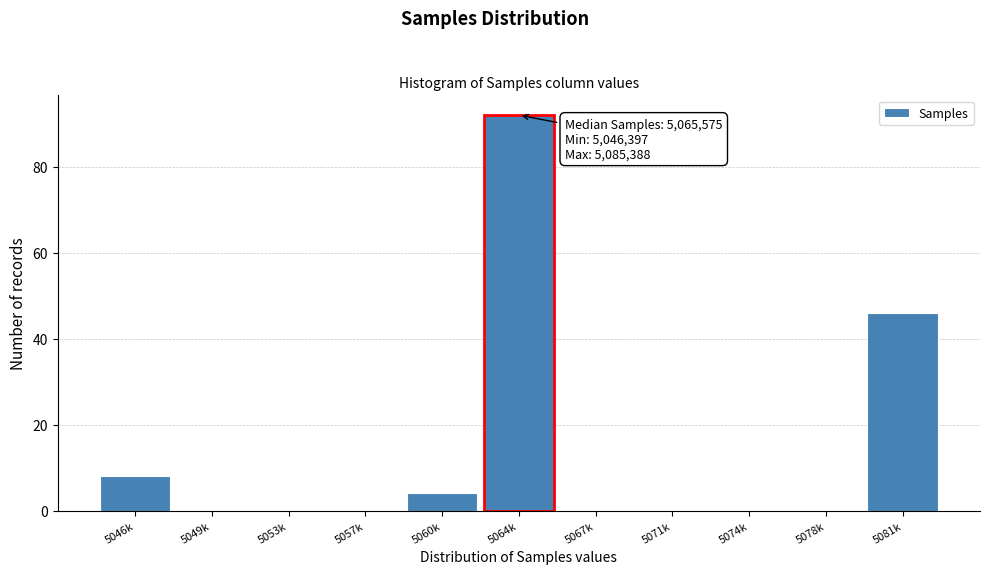

Reading right to left, list all the values displayed in this chart.

5081k=46	5078k=0	5074k=0	5071k=0	5067k=0	5064k=92	5060k=4	5057k=0	5053k=0	5049k=0	5046k=8